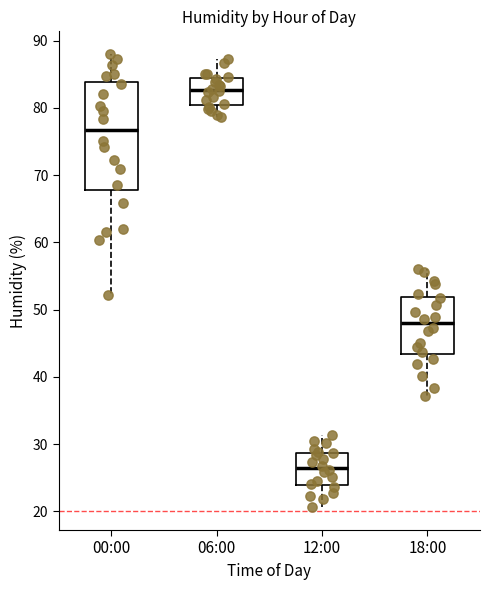

Reading left to right, read every box against the y-axis: the position of its median line, the range the box covers, and the ends of its whiskers. The values are not printed on the chart, so give them approximately, as read against the axis.

00:00: median 77, box 68 to 84, whiskers 52 to 88
06:00: median 83, box 80 to 84, whiskers 79 to 87
12:00: median 26, box 24 to 29, whiskers 21 to 31
18:00: median 48, box 43 to 52, whiskers 37 to 56